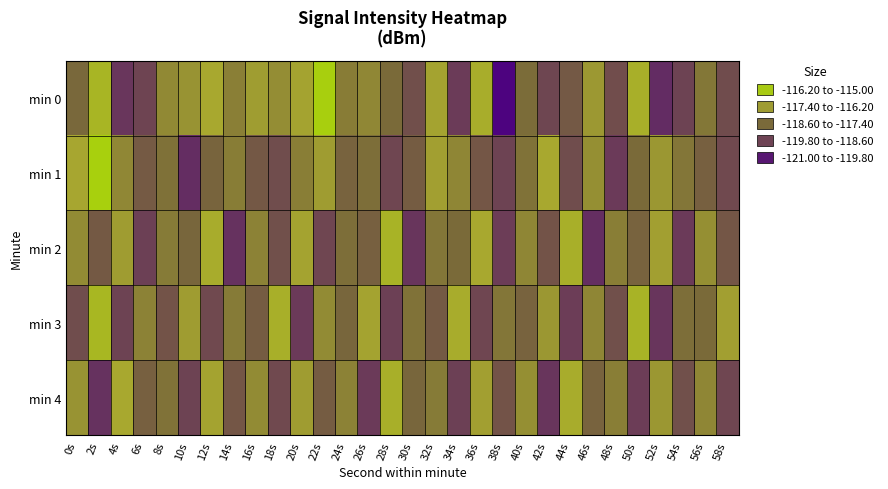

Which series has the largest range (max minus min)?

min 0